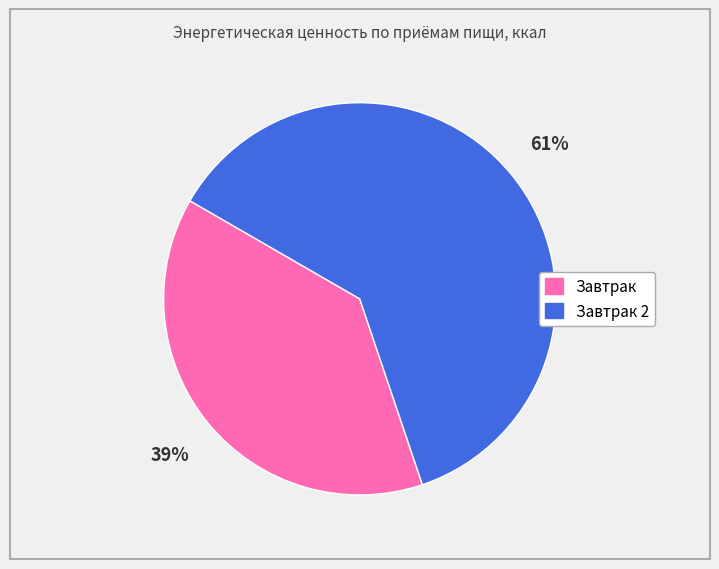

Does any single category account for the majority?

Yes